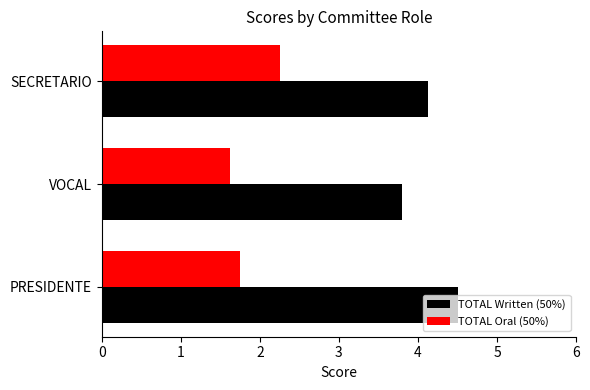

What is the lowest value of the TOTAL Written (50%) series?

3.8